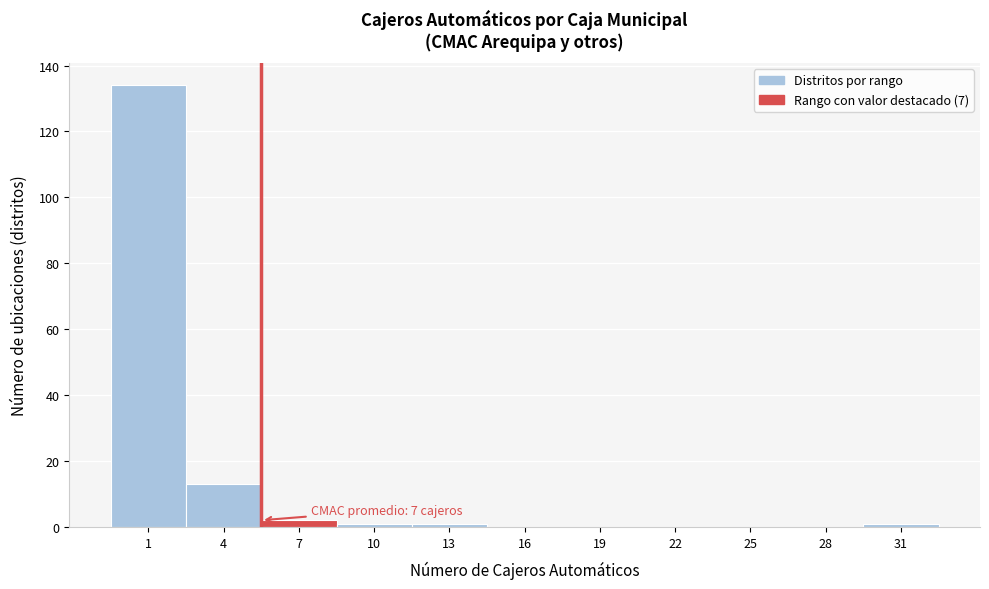

Reading right to left, transcribe all the data shown in this chart.

31=1	28=0	25=0	22=0	19=0	16=0	13=1	10=1	7=2	4=13	1=134